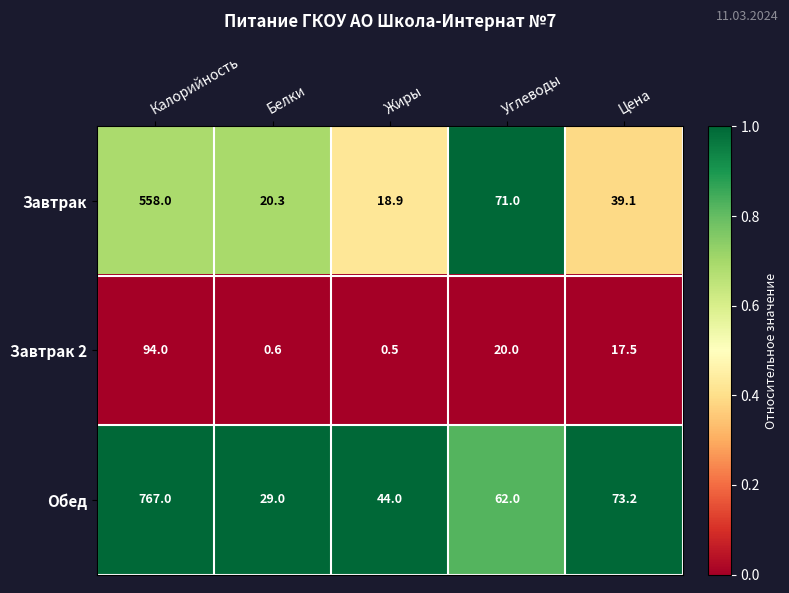

List the series in order of their peak value, lowest first.

Завтрак 2, Завтрак, Обед